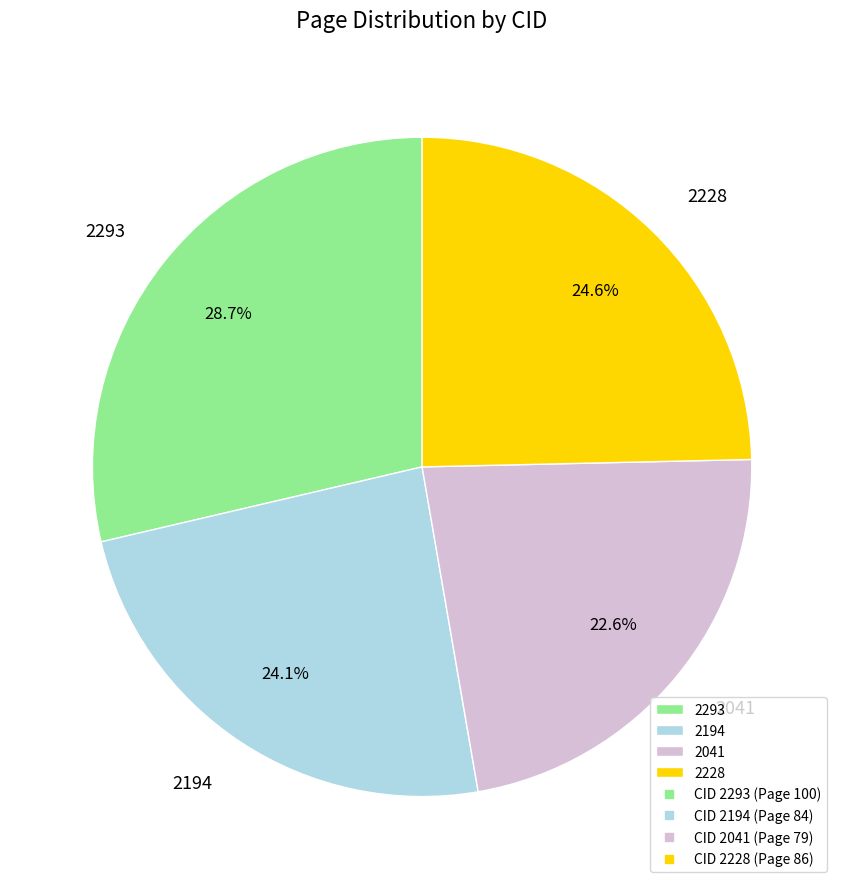

Is it true that 2293 is 14% of the pie?

False